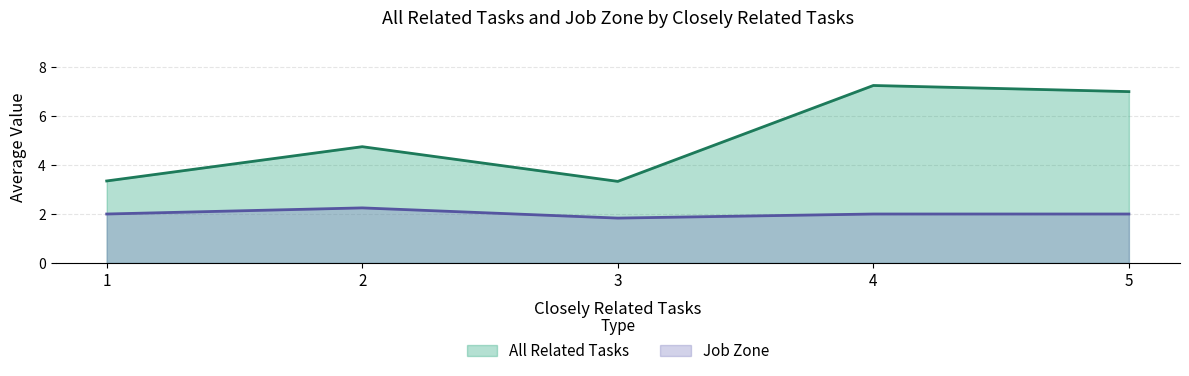

What is the minimum value for All Related Tasks?

3.3